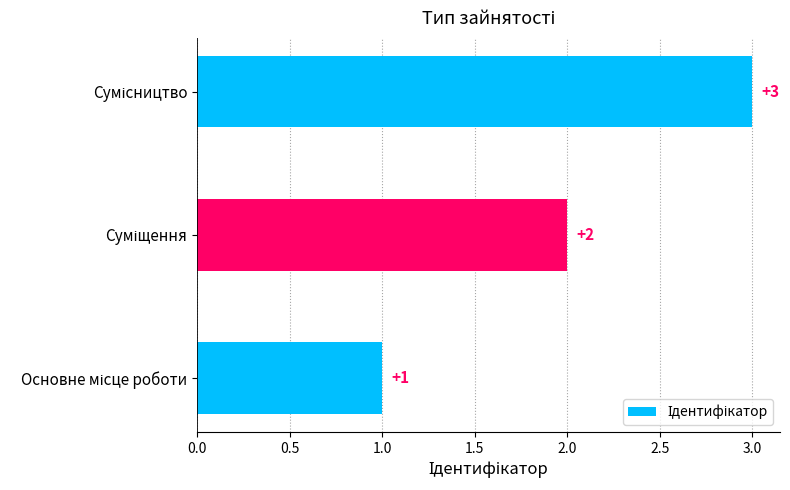

What is the maximum value shown in the chart?

3